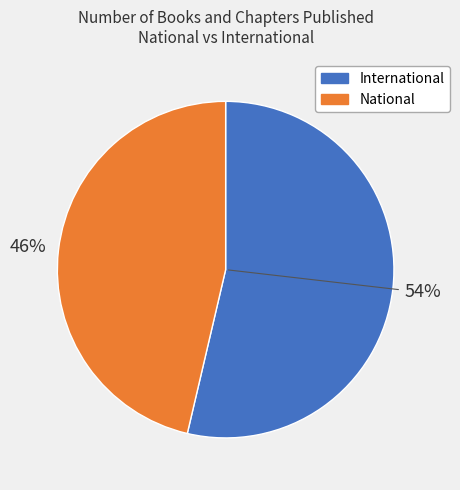

To the nearest percent, what is the combined percentage of National and International?

100%